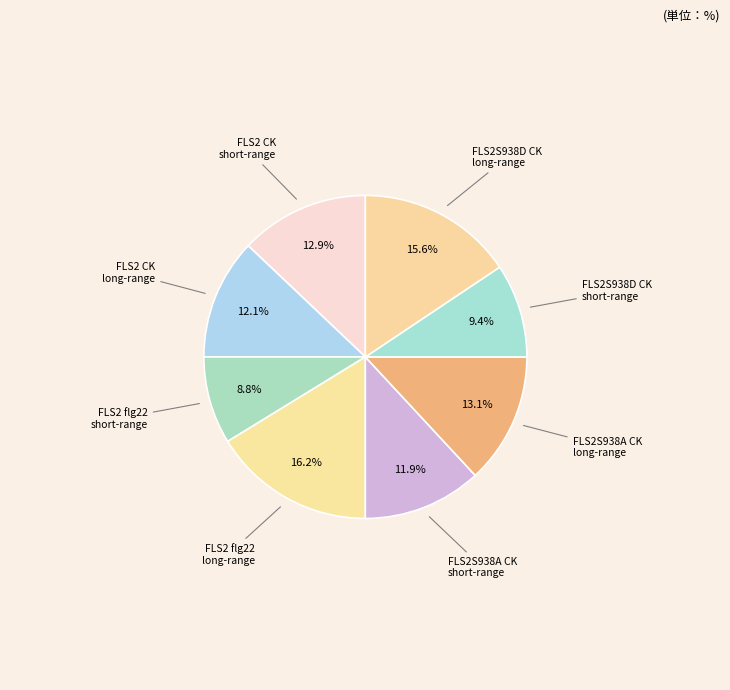

To the nearest percent, what is the combined percentage of FLS2 flg22 long-range and FLS2 CK long-range?

28%